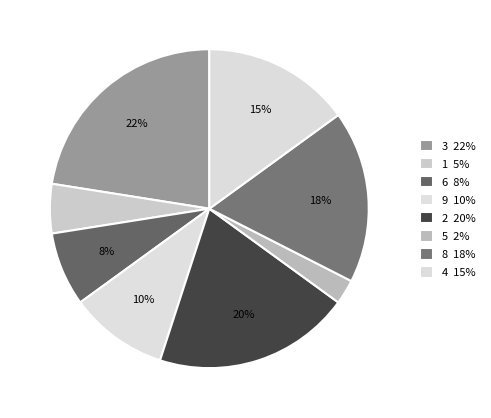

To the nearest percent, what is the combined percentage of 2 and 8?

38%